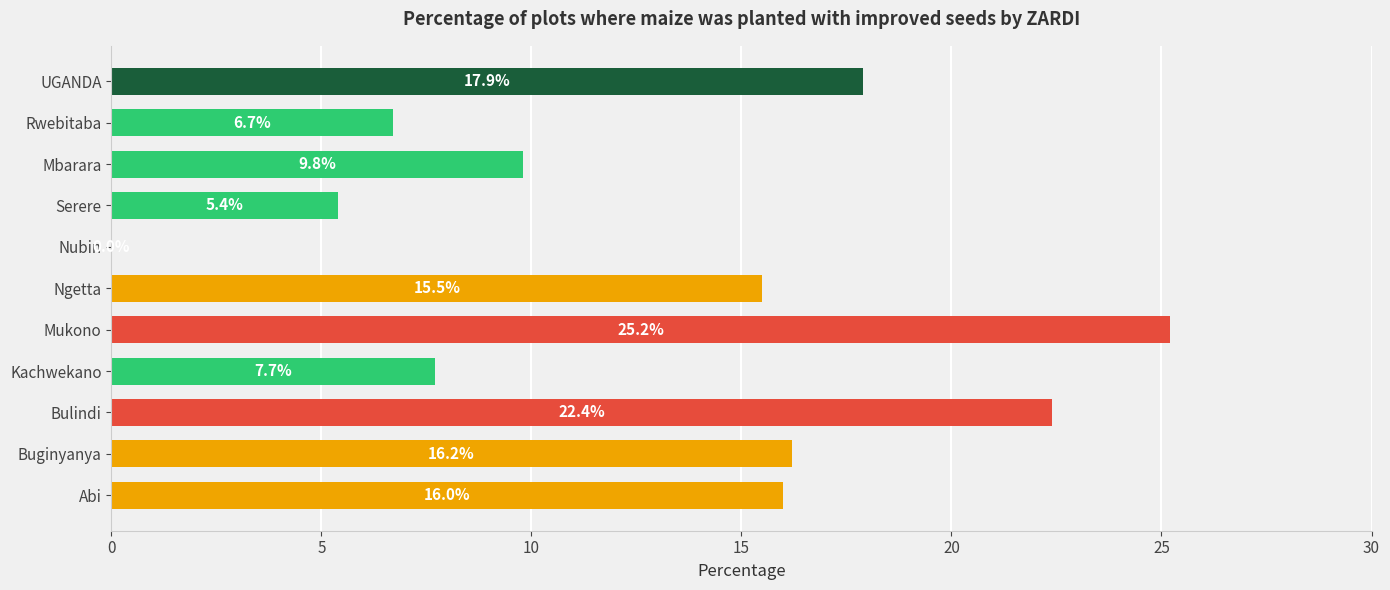

What is the approximate value at Kachwekano?

7.7